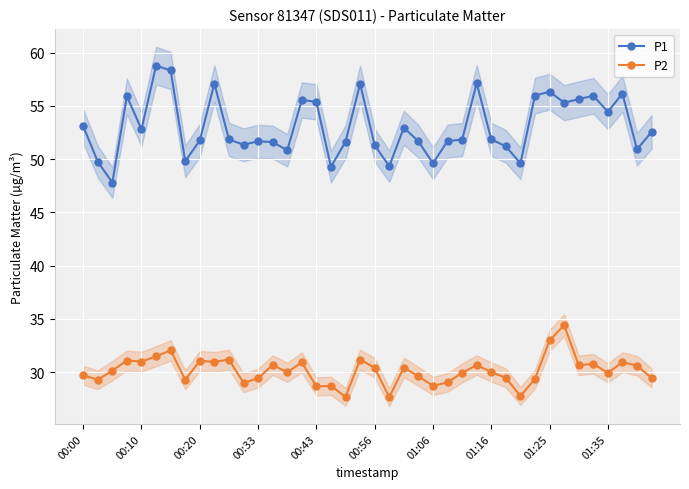

True or false: P2 and P1 cross at least once.

False